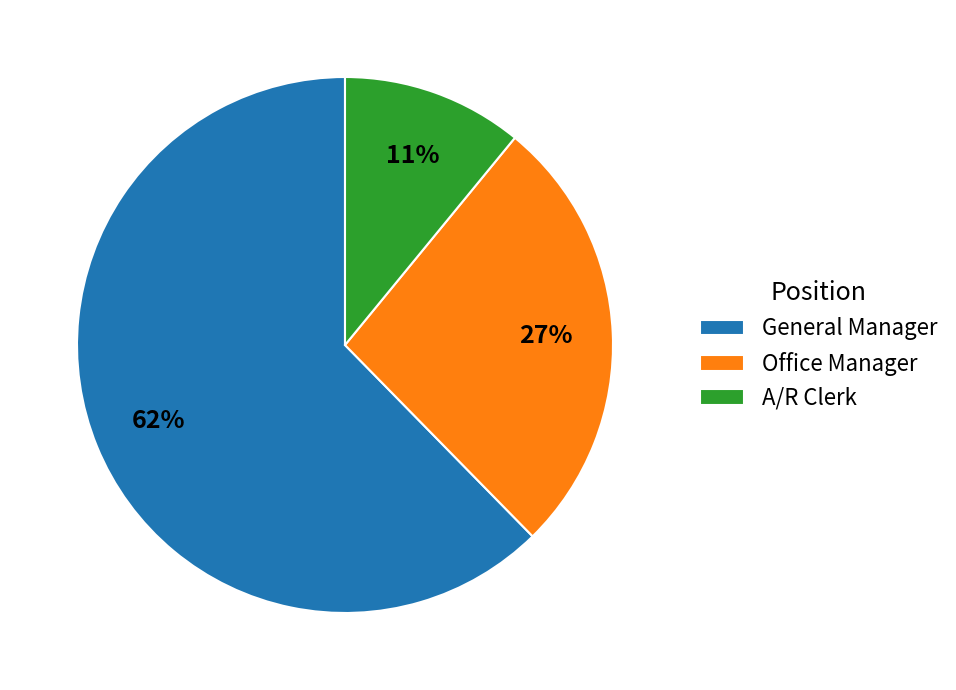

The General Manager slice represents 76% of the pie. True or false?

False